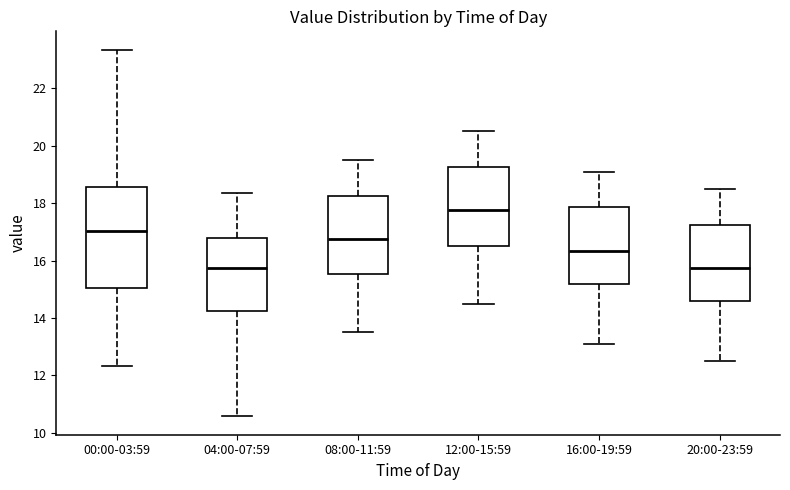

Which box has the highest median line?

12:00-15:59